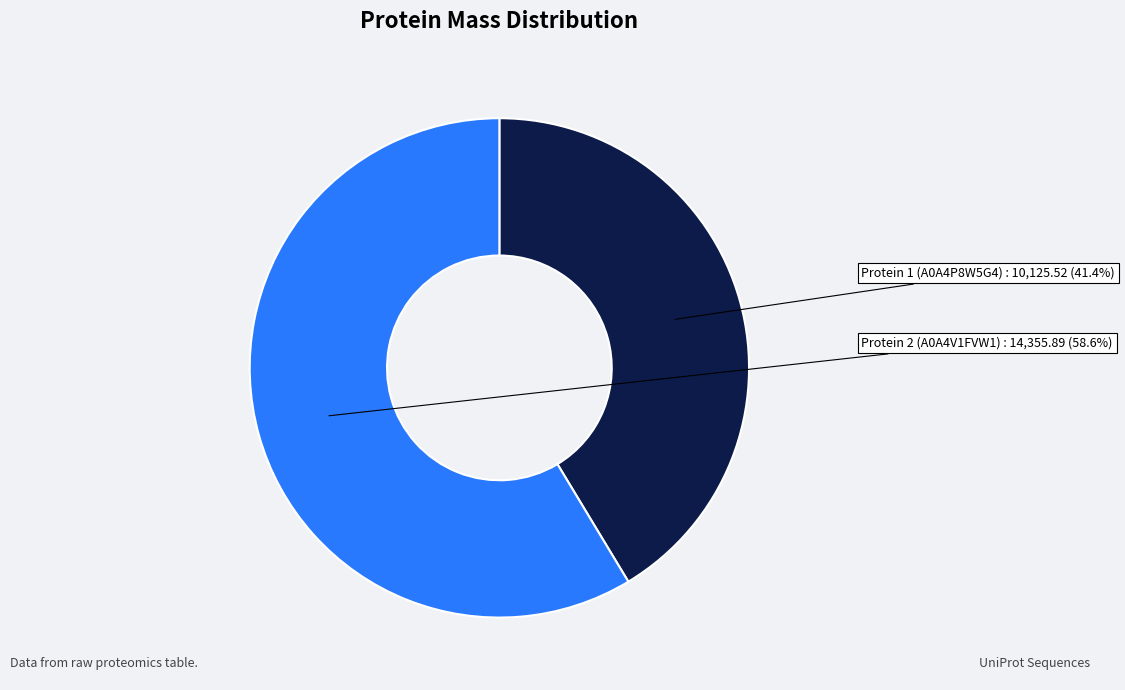

Is there a majority slice in this chart?

Yes